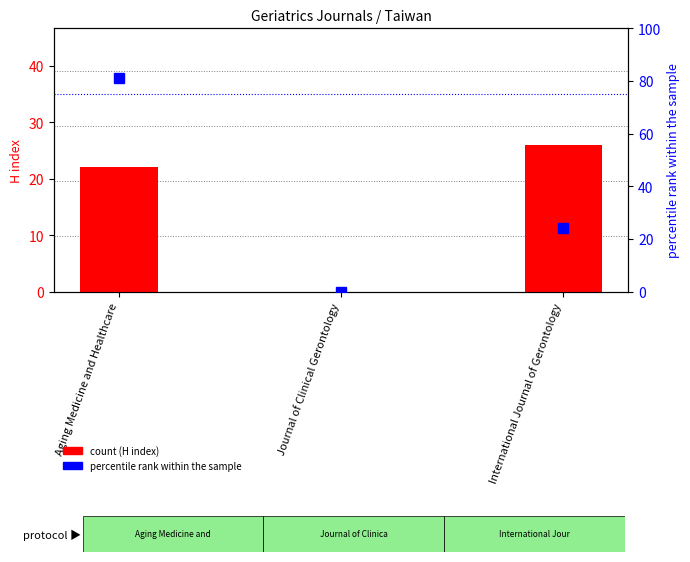

Reading left to right, list all the values displayed in this chart.

H index (count): 22	0	26
percentile rank within the sample: 81	0	24